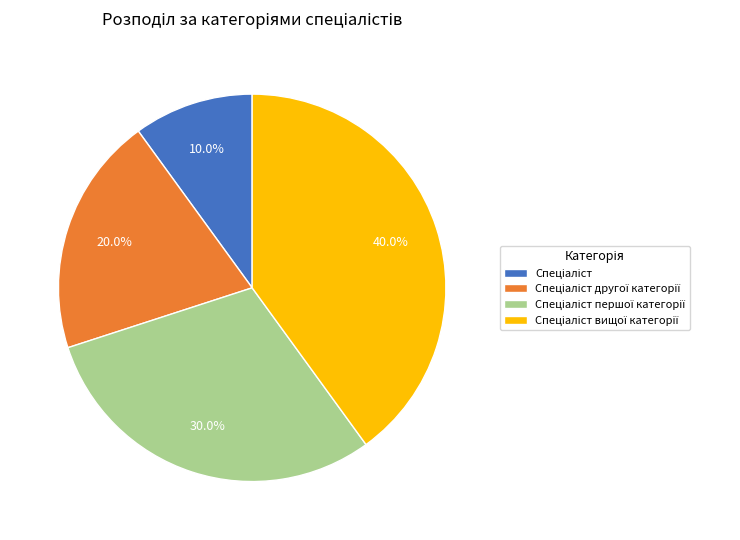

To the nearest percent, what is the difference between the largest and smallest slice percentages?

30%